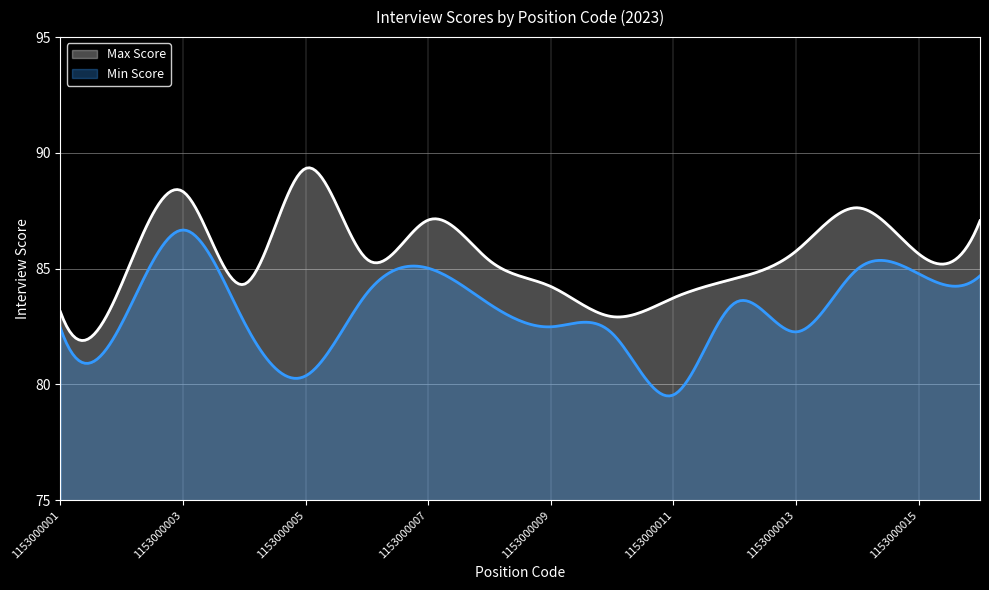

What is the average value of the Min Score series?

83.2